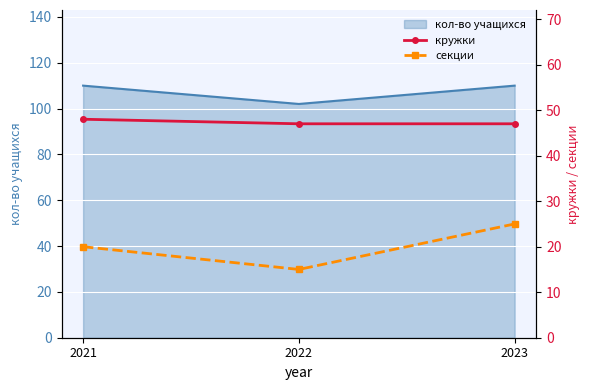

What is the lowest value of the кол-во учащихся series?

102